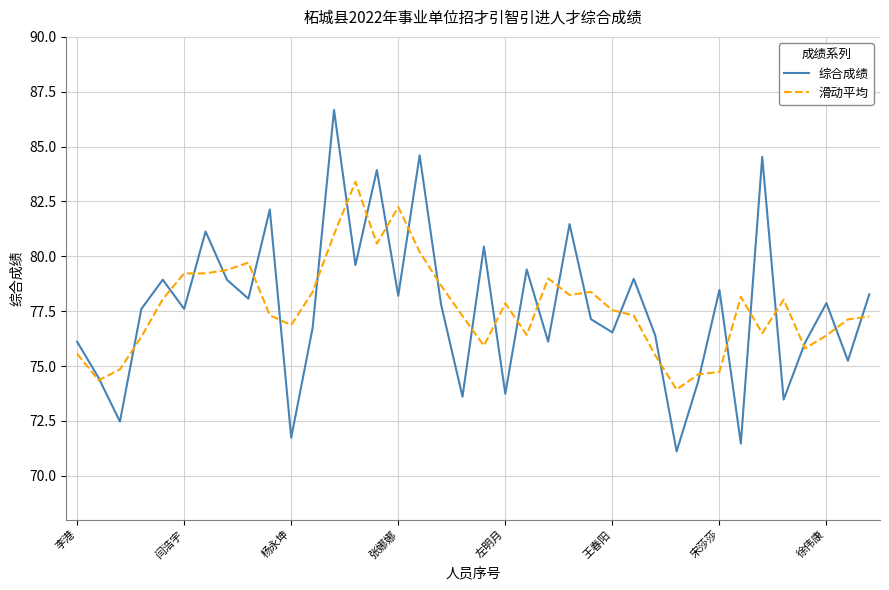

Rank the series by their maximum value, from lowest to highest.

滑动平均, 综合成绩